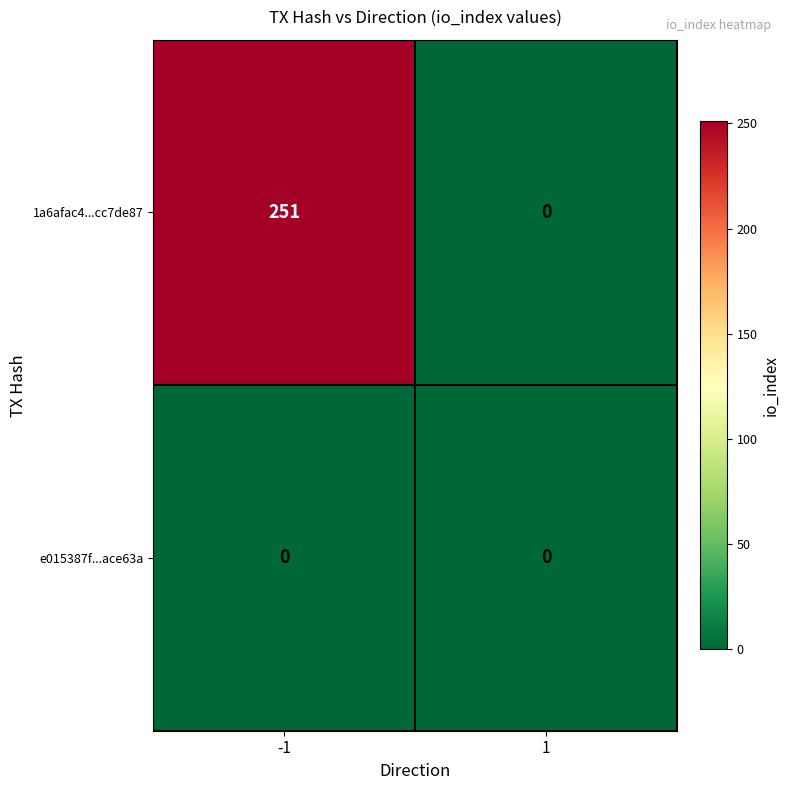

Reading right to left, what are all the values shown in this chart?

1a6afac4...cc7de87: 1=0	-1=251
e015387f...ace63a: 1=0	-1=0